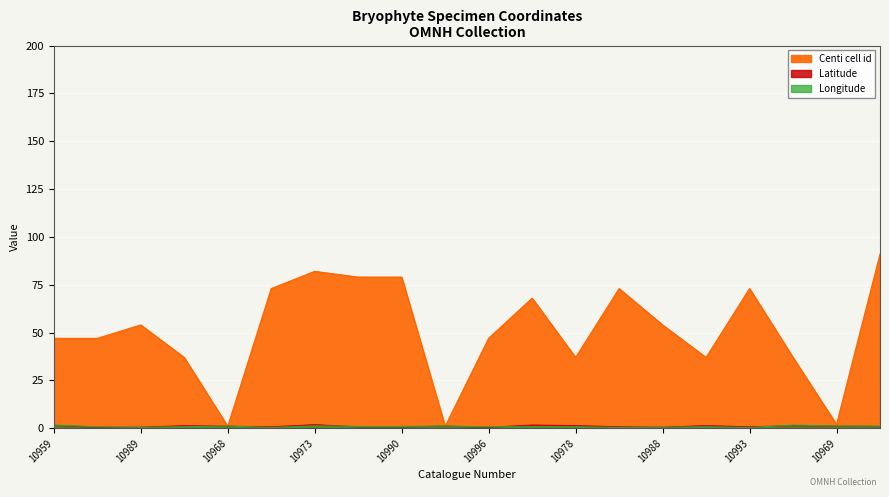

What is the difference between the second highest and minimum values in the Centi cell id series?

81.0